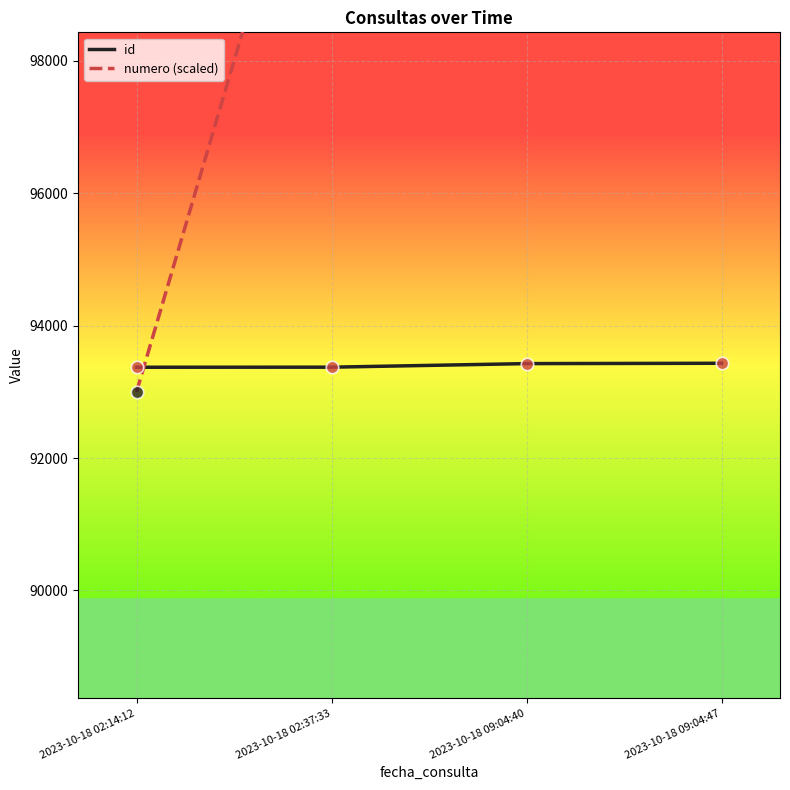

Which series has the largest total across all categories?

numero (scaled)